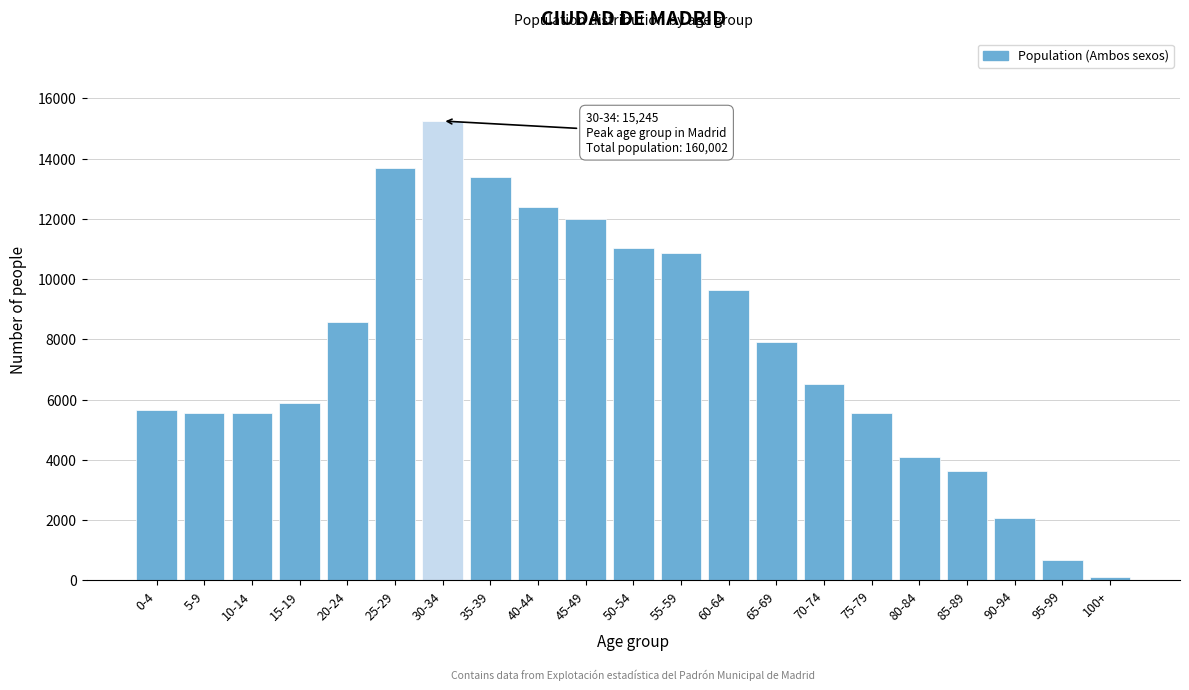

What is the label of the 20th bar from the left?

95-99